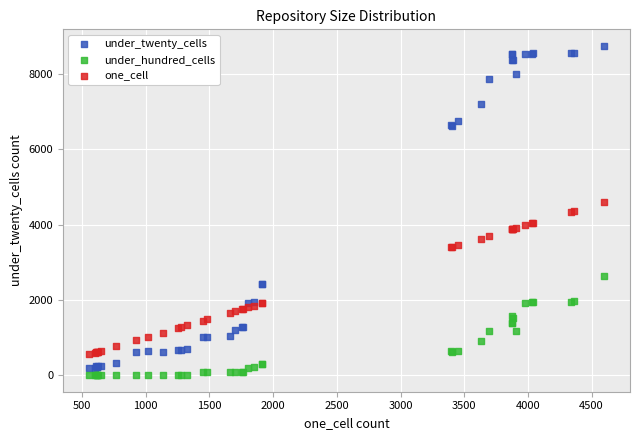

Which series contains the highest Y value?

under_twenty_cells